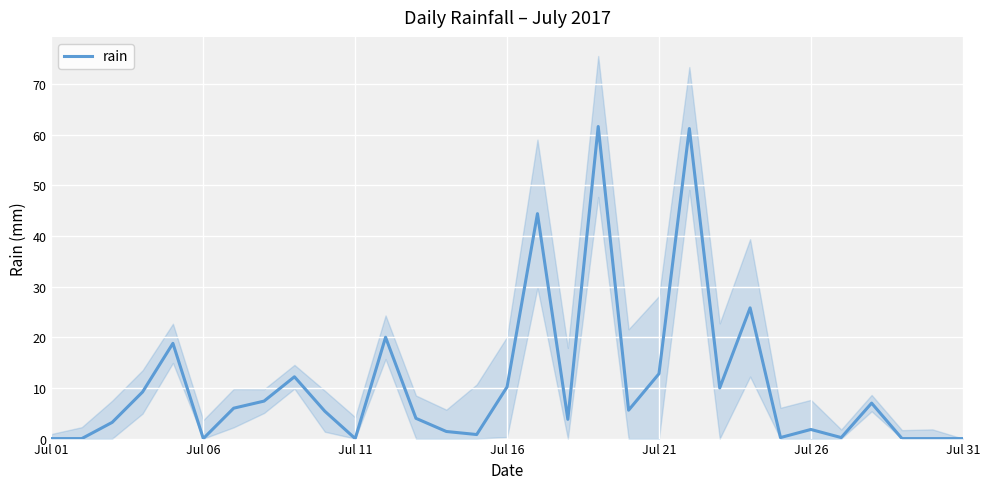

Reading right to left, what are all the values shown in this chart?

0.0	0.0	0.0	7.0	0.2	1.8	0.2	25.8	10.0	61.2	12.8	5.6	61.6	3.8	44.4	10.2	0.8	1.4	4.0	20.0	0.0	5.4	12.2	7.4	6.0	0.0	18.8	9.2	3.2	0.0	0.0